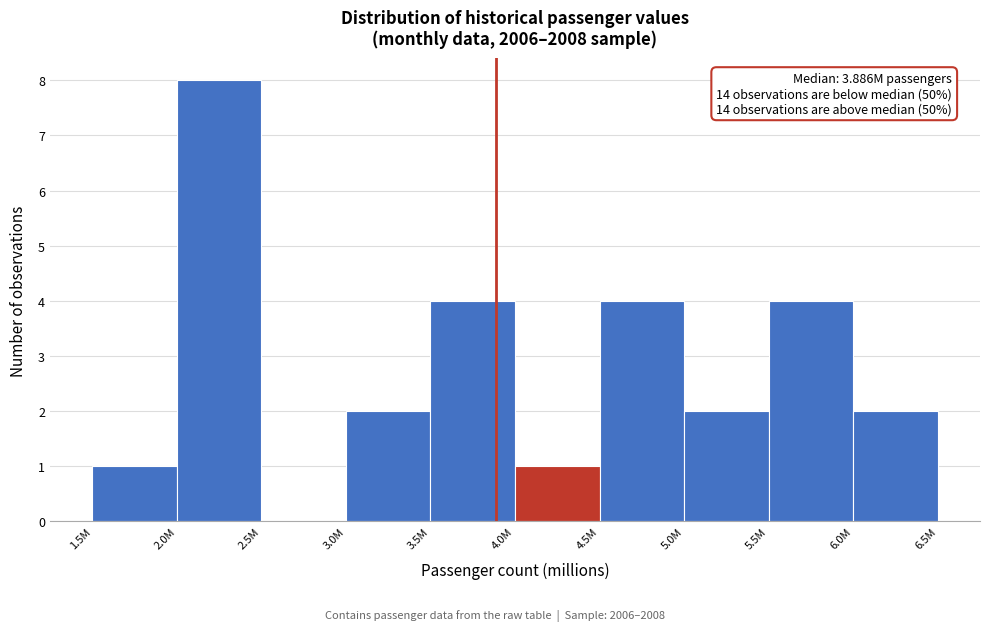

Reading left to right, what are all the values shown in this chart?

1.5M=1	2.0M=8	2.5M=0	3.0M=2	3.5M=4	4.0M=1	4.5M=4	5.0M=2	5.5M=4	6.0M=2